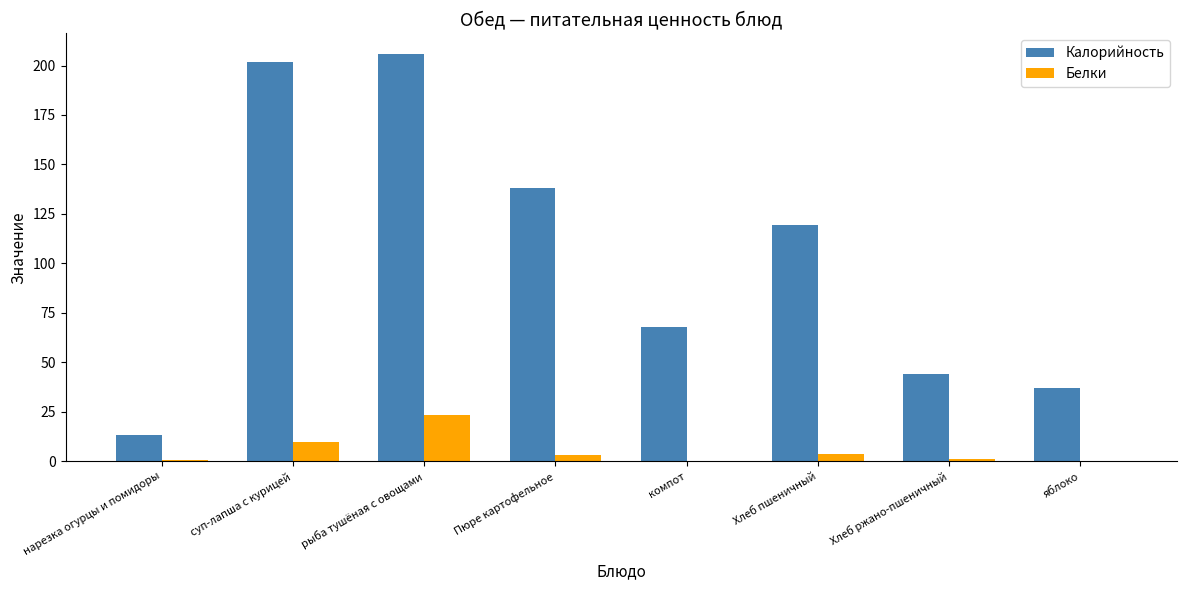

Read the Белки value at компот.

0.2